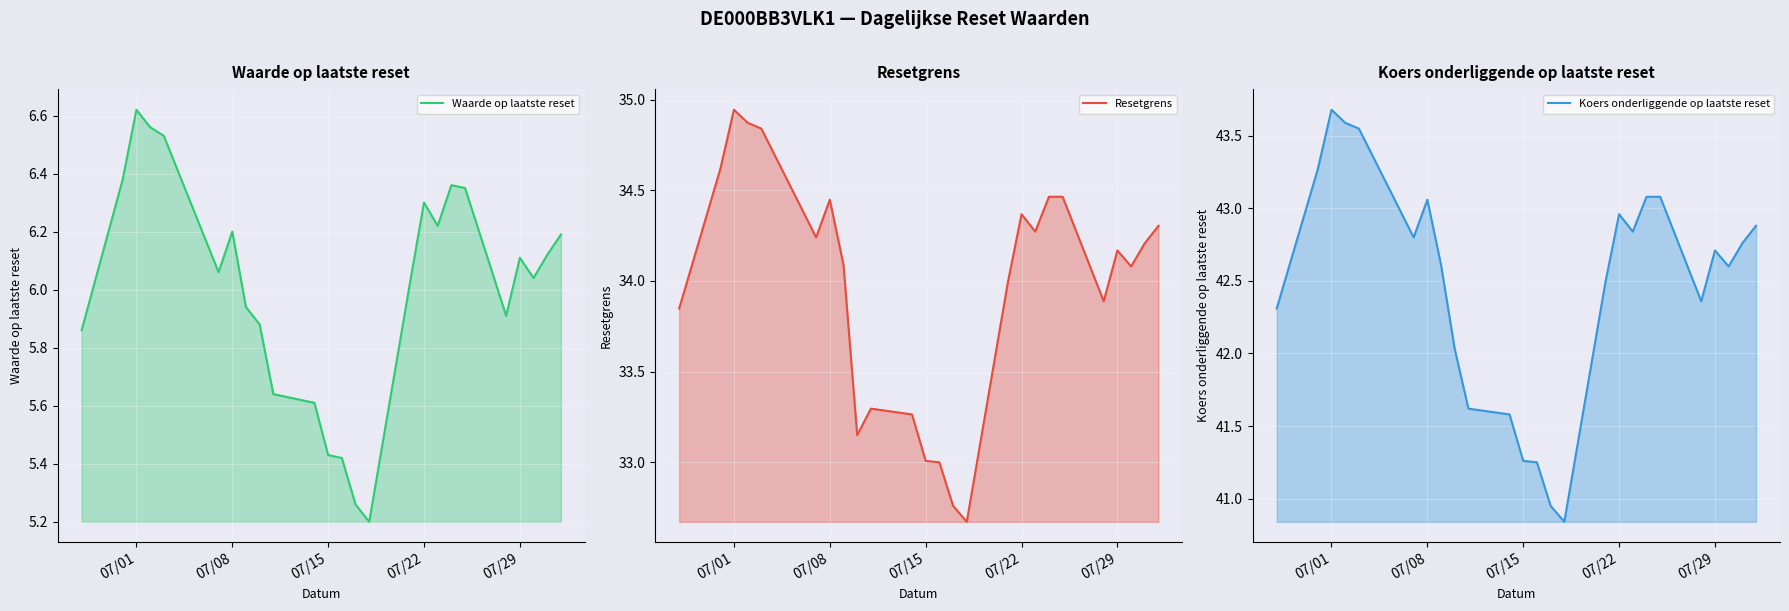

The Waarde op laatste reset series shows 9.5 at 19. True or false?

False